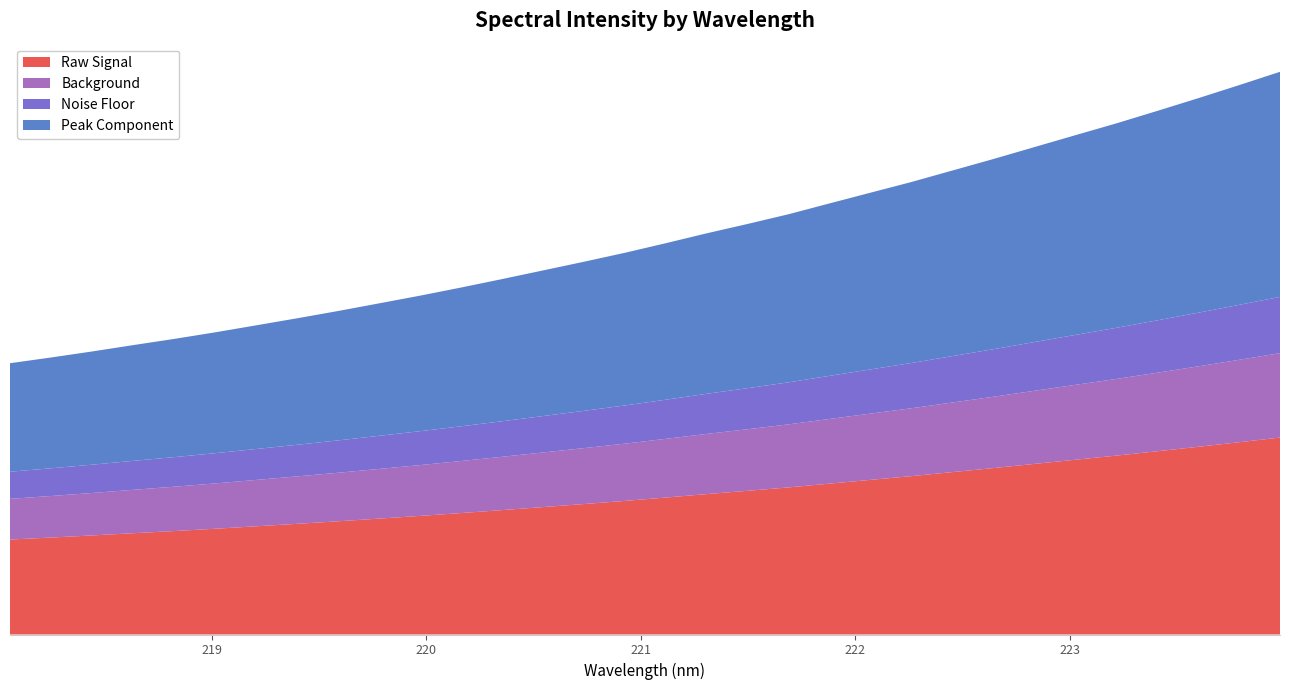

Reading right to left, extract all data points from this chart.

6485.2	6331.4	6180.8	6034.4	5890.7	5754.6	5617.7	5480.4	5348.0	5215.8	5092.6	4969.1	4844.3	4732.3	4624.1	4510.1	4399.3	4296.1	4195.9	4096.2	3998.9	3905.1	3816.4	3728.3	3644.3	3562.9	3482.4	3406.4	3335.0	3261.9	3192.5	3126.6